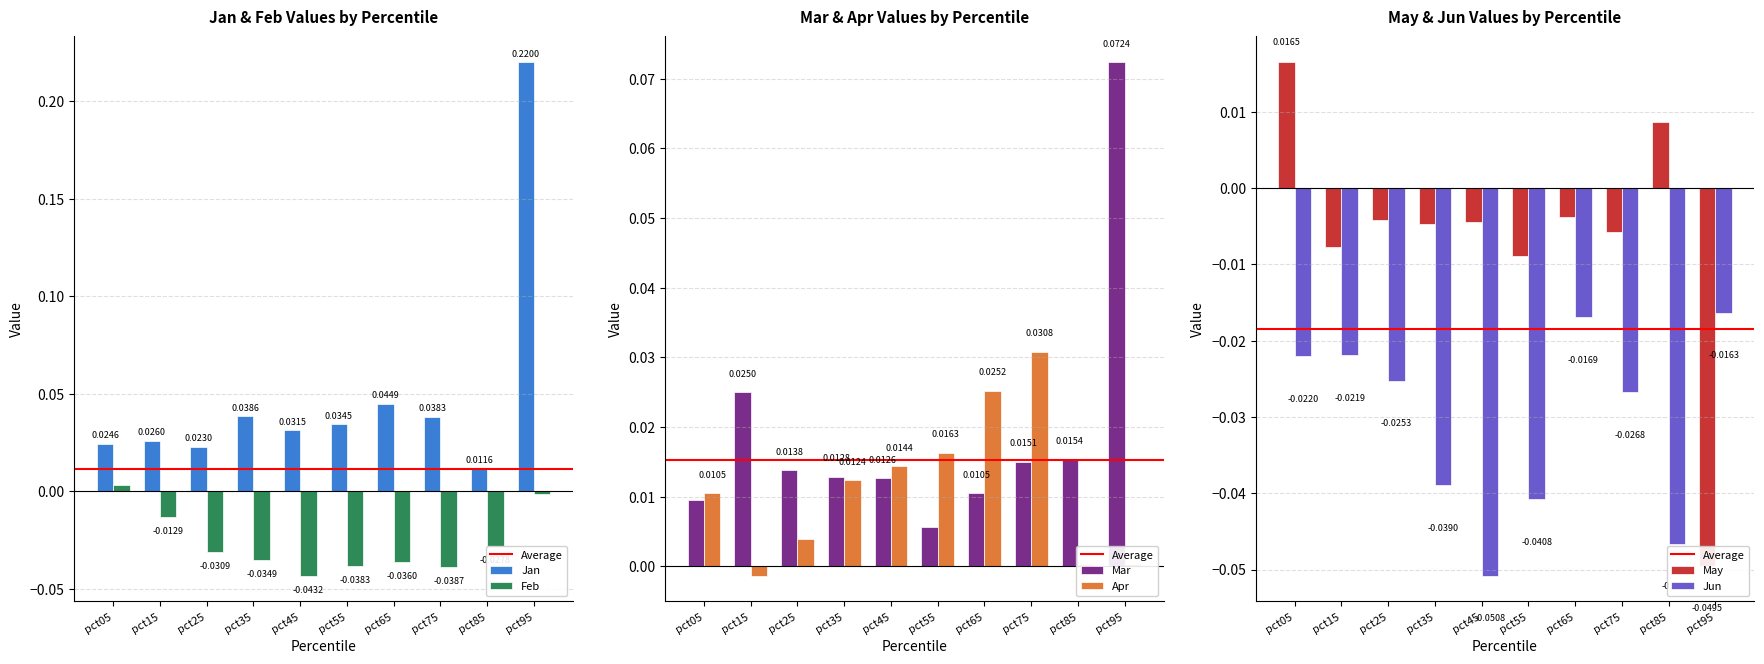

Reading left to right, list all the values displayed in this chart.

Jan: pct05=0.0	pct15=0.0	pct25=0.0	pct35=0.0	pct45=0.0	pct55=0.0	pct65=0.0	pct75=0.0	pct85=0.0	pct95=0.2
Feb: pct05=0.0	pct15=-0.0	pct25=-0.0	pct35=-0.0	pct45=-0.0	pct55=-0.0	pct65=-0.0	pct75=-0.0	pct85=-0.0	pct95=-0.0
Mar: pct05=0.0	pct15=0.0	pct25=0.0	pct35=0.0	pct45=0.0	pct55=0.0	pct65=0.0	pct75=0.0	pct85=0.0	pct95=0.1
Apr: pct05=0.0	pct15=-0.0	pct25=0.0	pct35=0.0	pct45=0.0	pct55=0.0	pct65=0.0	pct75=0.0	pct85=0.0	pct95=0.0
May: pct05=0.0	pct15=-0.0	pct25=-0.0	pct35=-0.0	pct45=-0.0	pct55=-0.0	pct65=-0.0	pct75=-0.0	pct85=0.0	pct95=-0.0
Jun: pct05=-0.0	pct15=-0.0	pct25=-0.0	pct35=-0.0	pct45=-0.1	pct55=-0.0	pct65=-0.0	pct75=-0.0	pct85=-0.0	pct95=-0.0